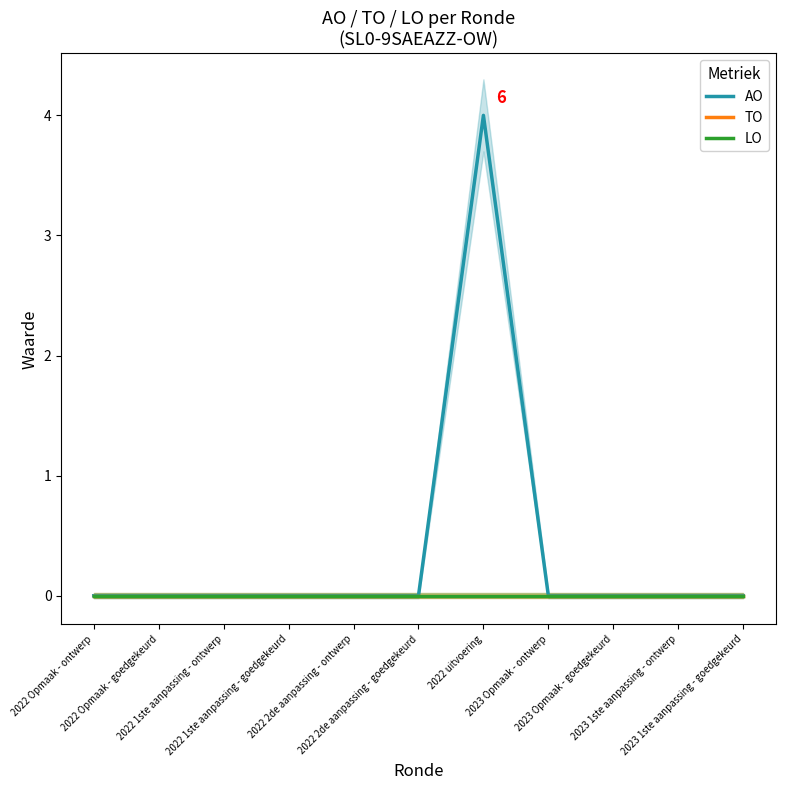

The AO series shows 4 at 2022 uitvoering. True or false?

True